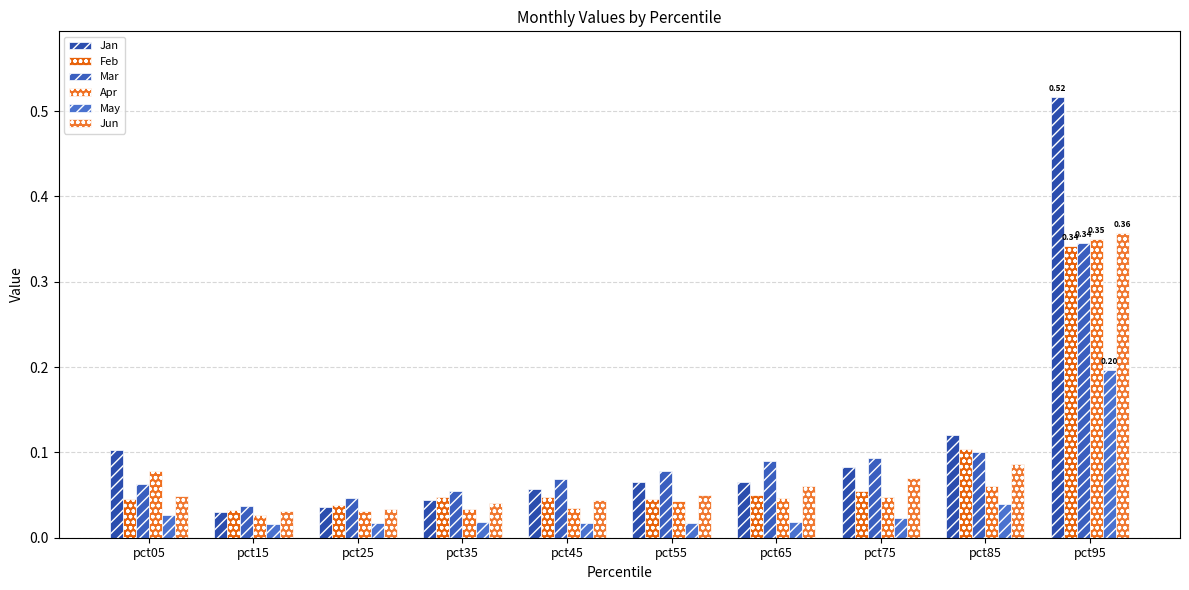

The value of Jun at pct55 is 0.0. True or false?

False